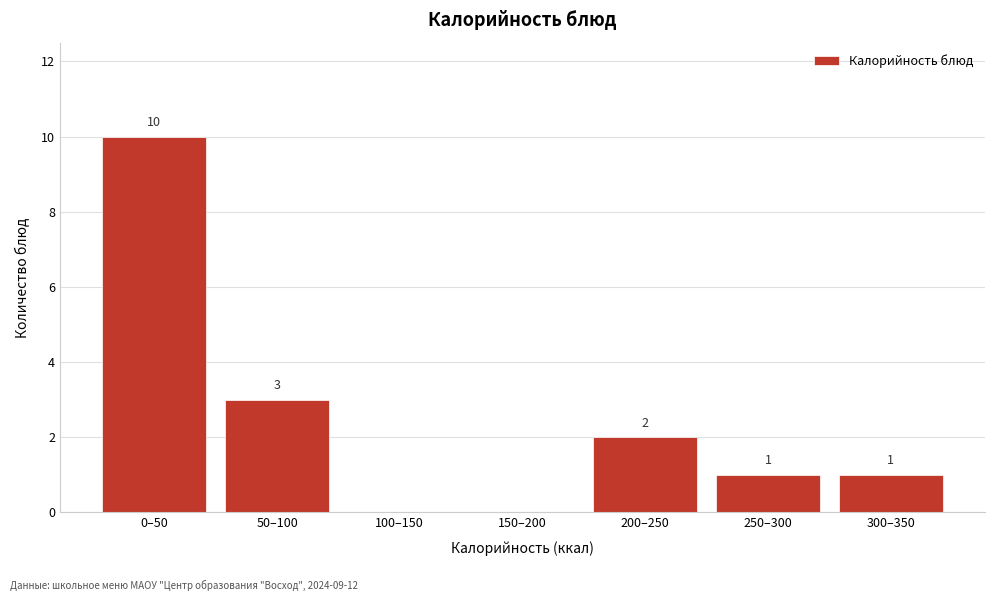

Reading left to right, transcribe all the data shown in this chart.

0–50=10	50–100=3	100–150=0	150–200=0	200–250=2	250–300=1	300–350=1